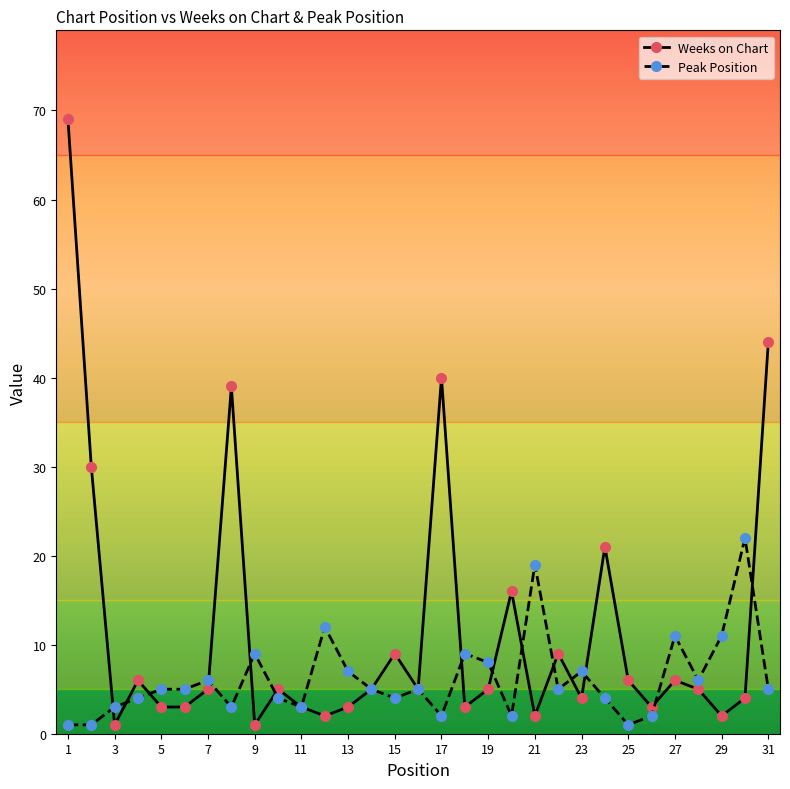

Which series has the largest range (max minus min)?

Weeks on Chart